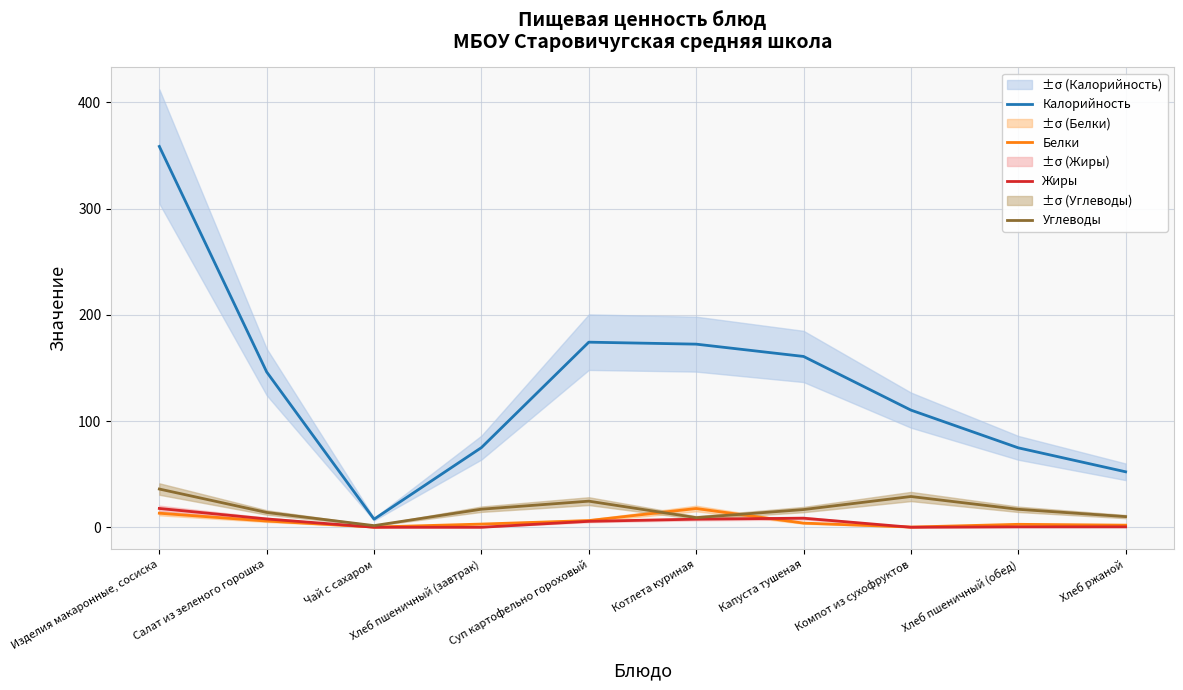

List the series in order of their peak value, highest first.

Калорийность, Углеводы, Жиры, Белки